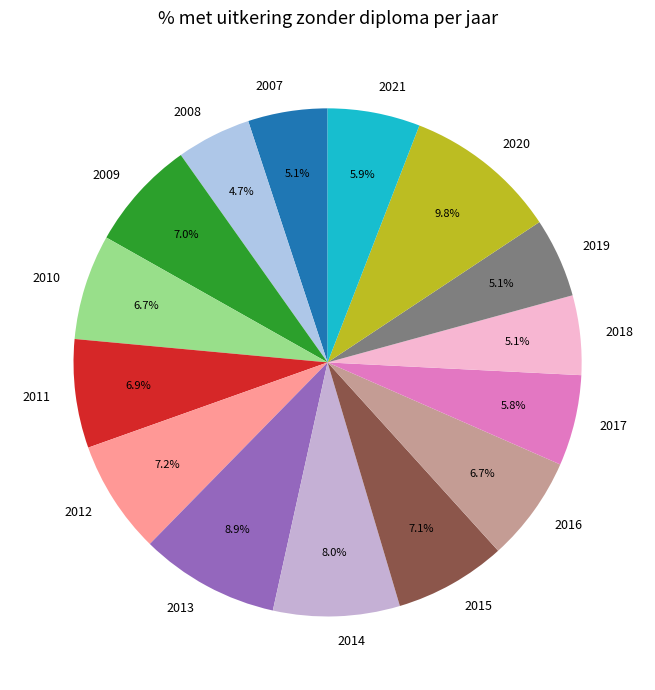

What is the ratio of the value at 2018 to the value at 2017?

0.9